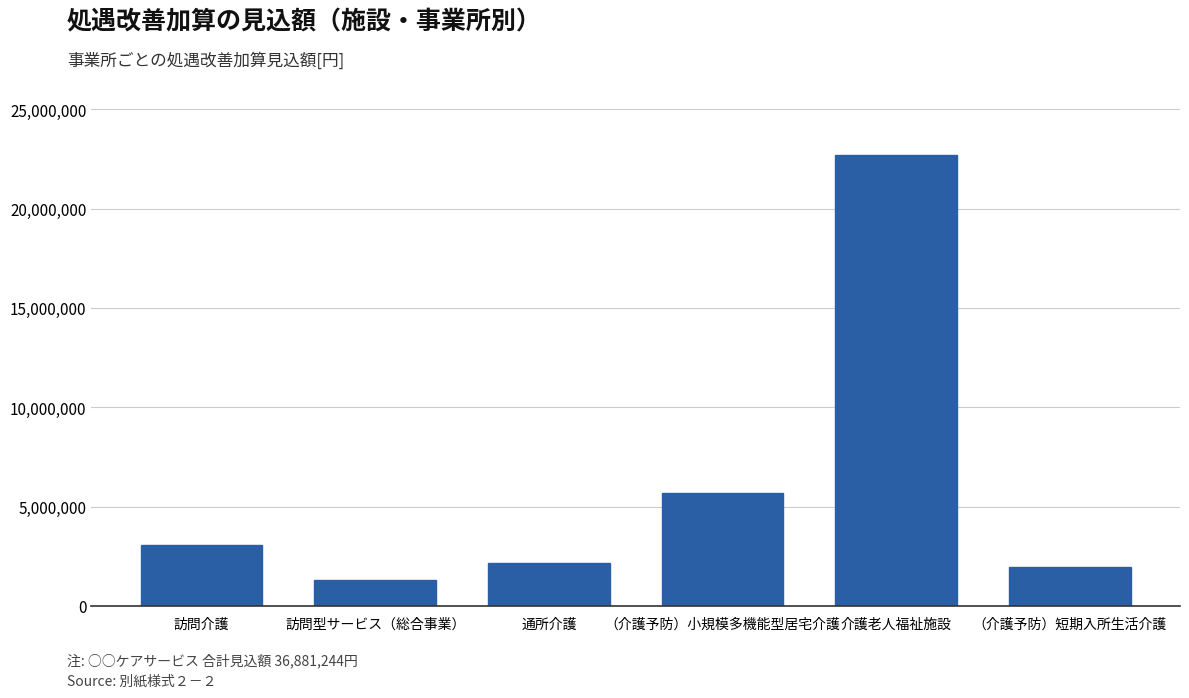

Reading left to right, what are all the values shown in this chart?

訪問介護=3078000	訪問型サービス（総合事業）=1299600	通所介護=2165388	（介護予防）小規模多機能型居宅介護=5659776	介護老人福祉施設=22710588	（介護予防）短期入所生活介護=1967892